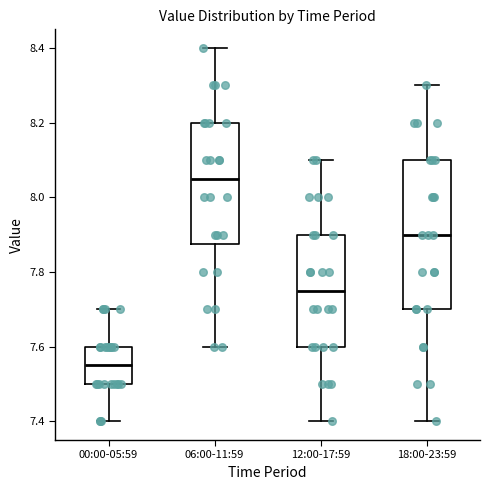

Reading left to right, read every box against the y-axis: the position of its median line, the range the box covers, and the ends of its whiskers. The values are not printed on the chart, so give them approximately, as read against the axis.

00:00-05:59: median 7.56, box 7.50 to 7.60, whiskers 7.40 to 7.70
06:00-11:59: median 8.06, box 7.88 to 8.20, whiskers 7.60 to 8.40
12:00-17:59: median 7.76, box 7.60 to 7.90, whiskers 7.40 to 8.10
18:00-23:59: median 7.90, box 7.70 to 8.10, whiskers 7.40 to 8.30